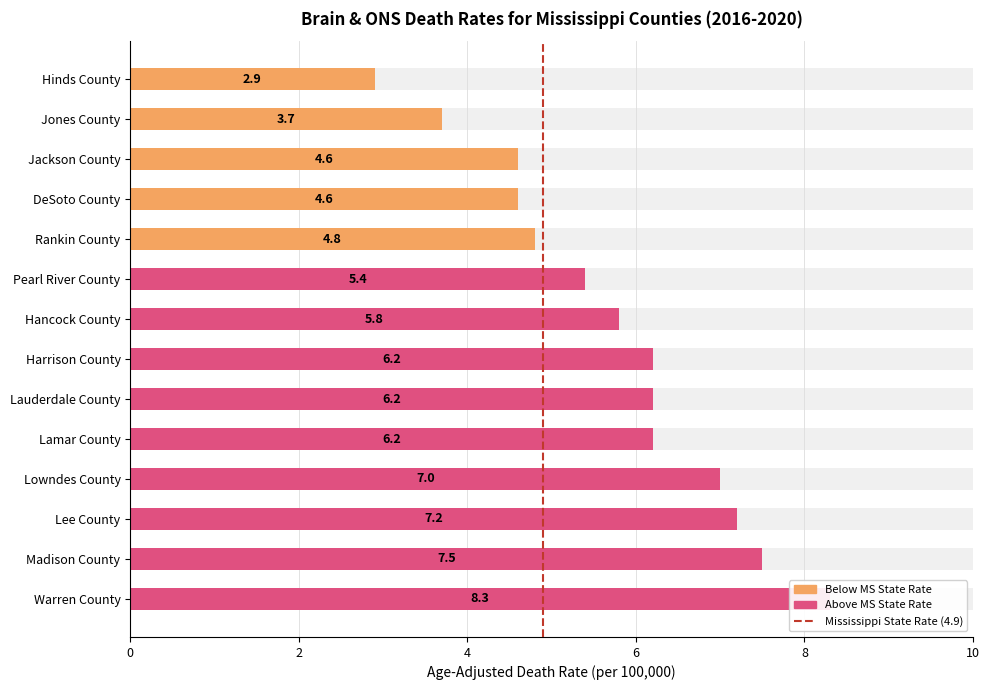

The value at Lauderdale County is 6.2. True or false?

True